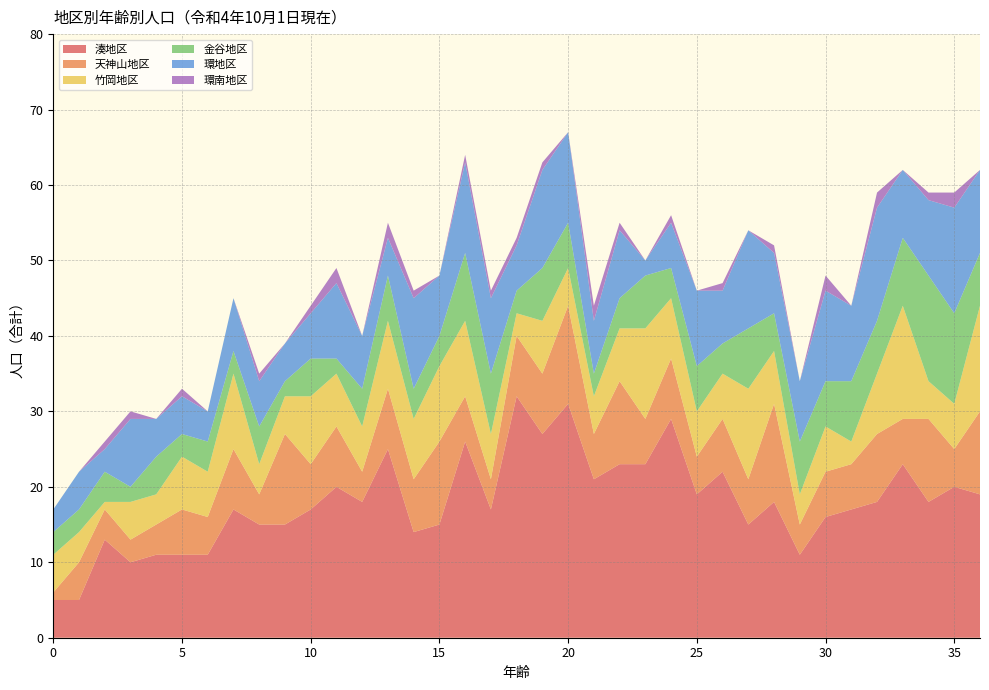

Reading right to left, list all the values displayed in this chart.

湊地区: 36=19	35=20	34=18	33=23	32=18	31=17	30=16	29=11	28=18	27=15	26=22	25=19	24=29	23=23	22=23	21=21	20=31	19=27	18=32	17=17	16=26	15=15	14=14	13=25	12=18	11=20	10=17	9=15	8=15	7=17	6=11	5=11	4=11	3=10	2=13	1=5	0=5
天神山地区: 36=11	35=5	34=11	33=6	32=9	31=6	30=6	29=4	28=13	27=6	26=7	25=5	24=8	23=6	22=11	21=6	20=13	19=8	18=8	17=4	16=6	15=11	14=7	13=8	12=4	11=8	10=6	9=12	8=4	7=8	6=5	5=6	4=4	3=3	2=4	1=5	0=1
竹岡地区: 36=14	35=6	34=5	33=15	32=8	31=3	30=6	29=4	28=7	27=12	26=6	25=6	24=8	23=12	22=7	21=5	20=5	19=7	18=3	17=6	16=10	15=10	14=8	13=9	12=6	11=7	10=9	9=5	8=4	7=10	6=6	5=7	4=4	3=5	2=1	1=4	0=5
金谷地区: 36=7	35=12	34=14	33=9	32=7	31=8	30=6	29=7	28=5	27=8	26=4	25=6	24=4	23=7	22=4	21=3	20=6	19=7	18=3	17=8	16=9	15=4	14=4	13=6	12=5	11=2	10=5	9=2	8=5	7=3	6=4	5=3	4=5	3=2	2=4	1=3	0=3
環地区: 36=11	35=14	34=10	33=9	32=15	31=10	30=12	29=8	28=8	27=13	26=7	25=10	24=6	23=2	22=9	21=7	20=12	19=13	18=6	17=10	16=12	15=8	14=12	13=5	12=7	11=10	10=6	9=5	8=6	7=7	6=4	5=5	4=5	3=9	2=3	1=5	0=3
環南地区: 36=0	35=2	34=1	33=0	32=2	31=0	30=2	29=0	28=1	27=0	26=1	25=0	24=1	23=0	22=1	21=2	20=0	19=1	18=1	17=1	16=1	15=0	14=1	13=2	12=0	11=2	10=1	9=0	8=1	7=0	6=0	5=1	4=0	3=1	2=1	1=0	0=0